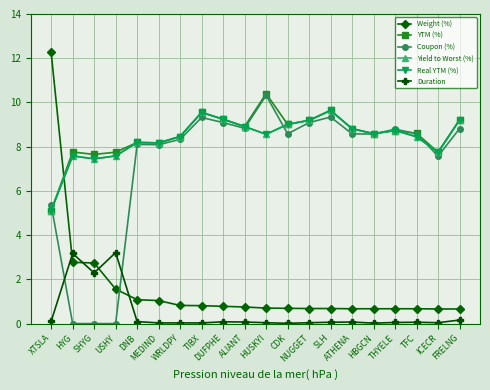

How many times do Weight (%) and Yield to Worst (%) cross each other?

1